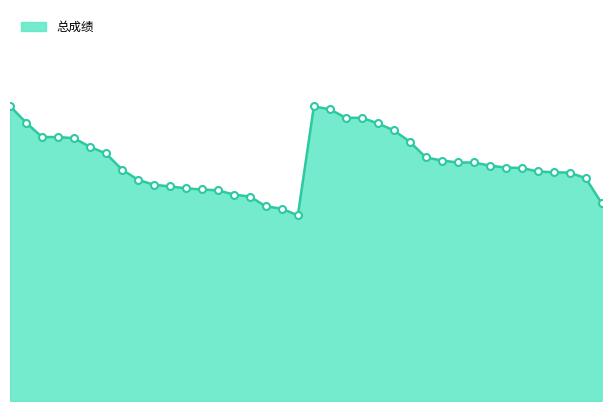

List the labels in order of value, smallest first.

19, 18, 17, 38, 16, 15, 14, 13, 12, 11, 10, 9, 37, 36, 35, 34, 8, 33, 32, 31, 29, 30, 28, 27, 7, 6, 26, 5, 3, 4, 25, 24, 2, 22, 23, 21, 20, 1